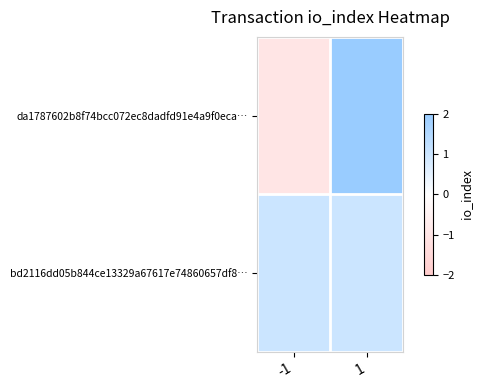

List the series in order of their peak value, highest first.

da1787602b8f74bcc072ec8dadfd91e4a9f0eca…, bd2116dd05b844ce13329a67617e74860657df8…